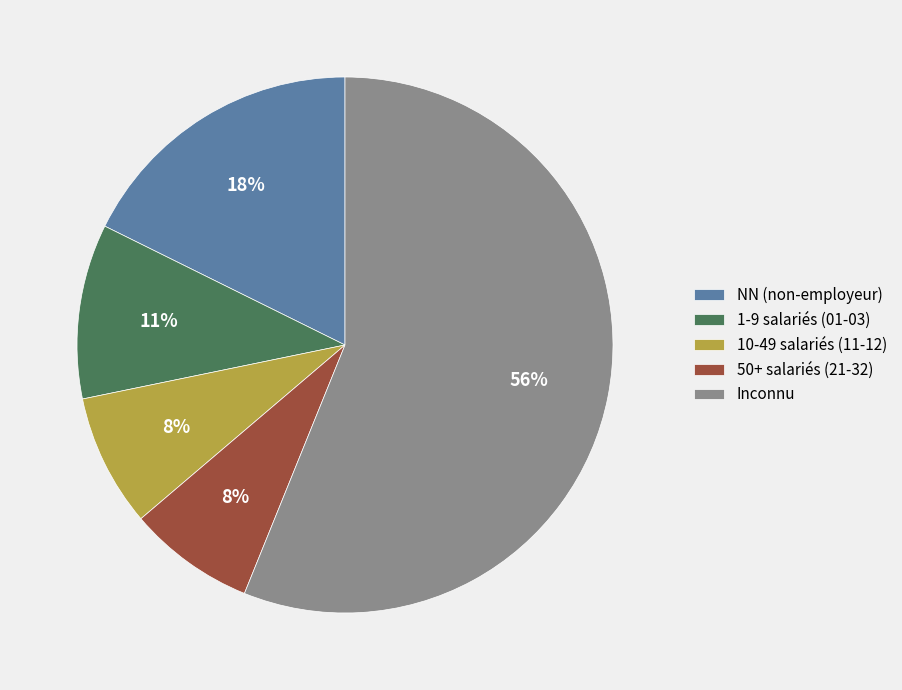

To the nearest percent, what is the difference between the largest and smallest slice percentages?

48%